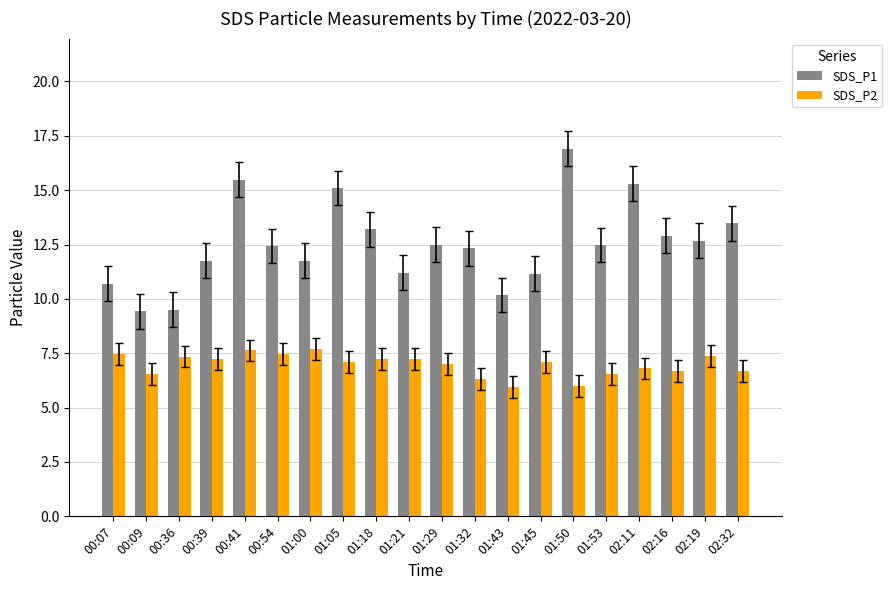

Which series changed the most between 01:18 and 01:32?

SDS_P2